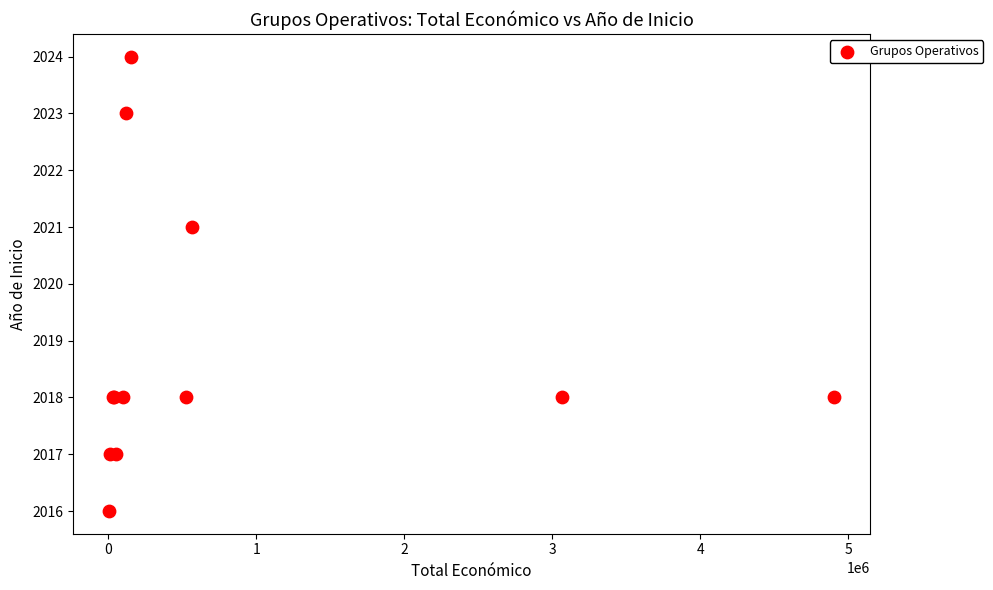

What Y value in the scatter plot is closest to 2020?

2021